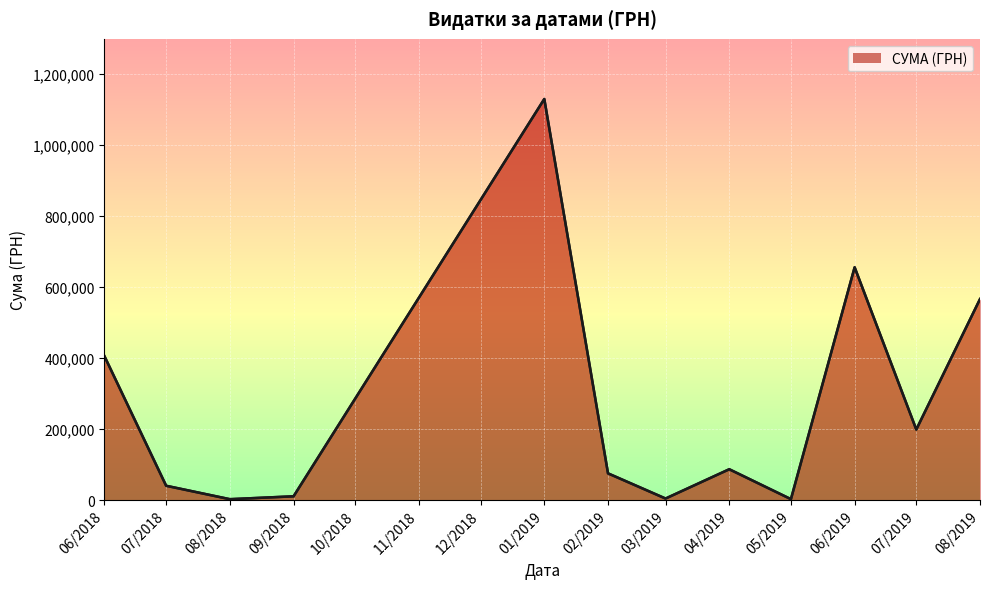

What is the difference between the maximum and minimum values?

1127762.6